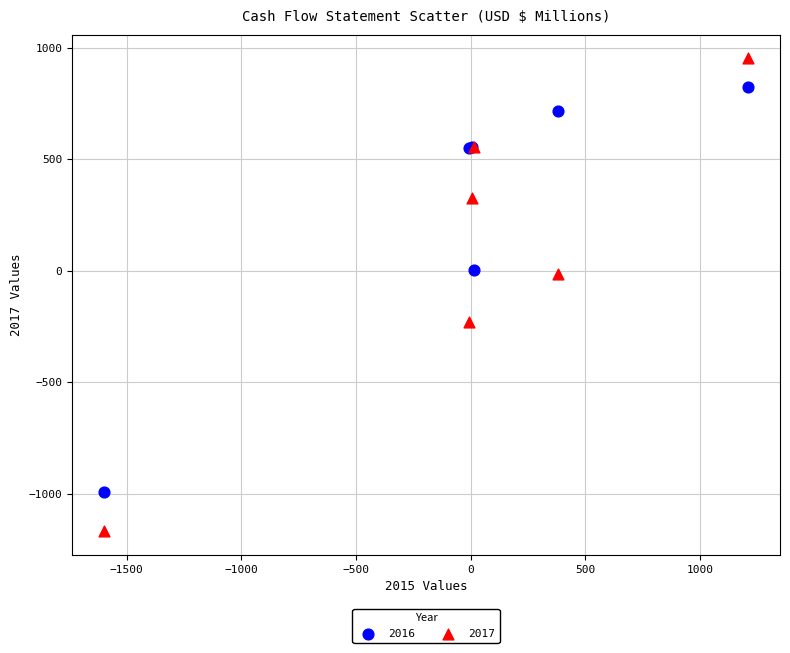

Which series reaches the minimum Y coordinate?

2017